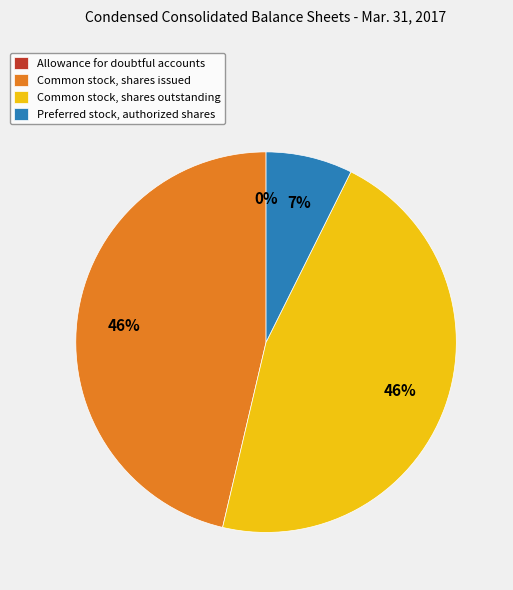

Approximately how many times larger is the value at Common stock, shares issued compared to Common stock, shares outstanding?

1.0